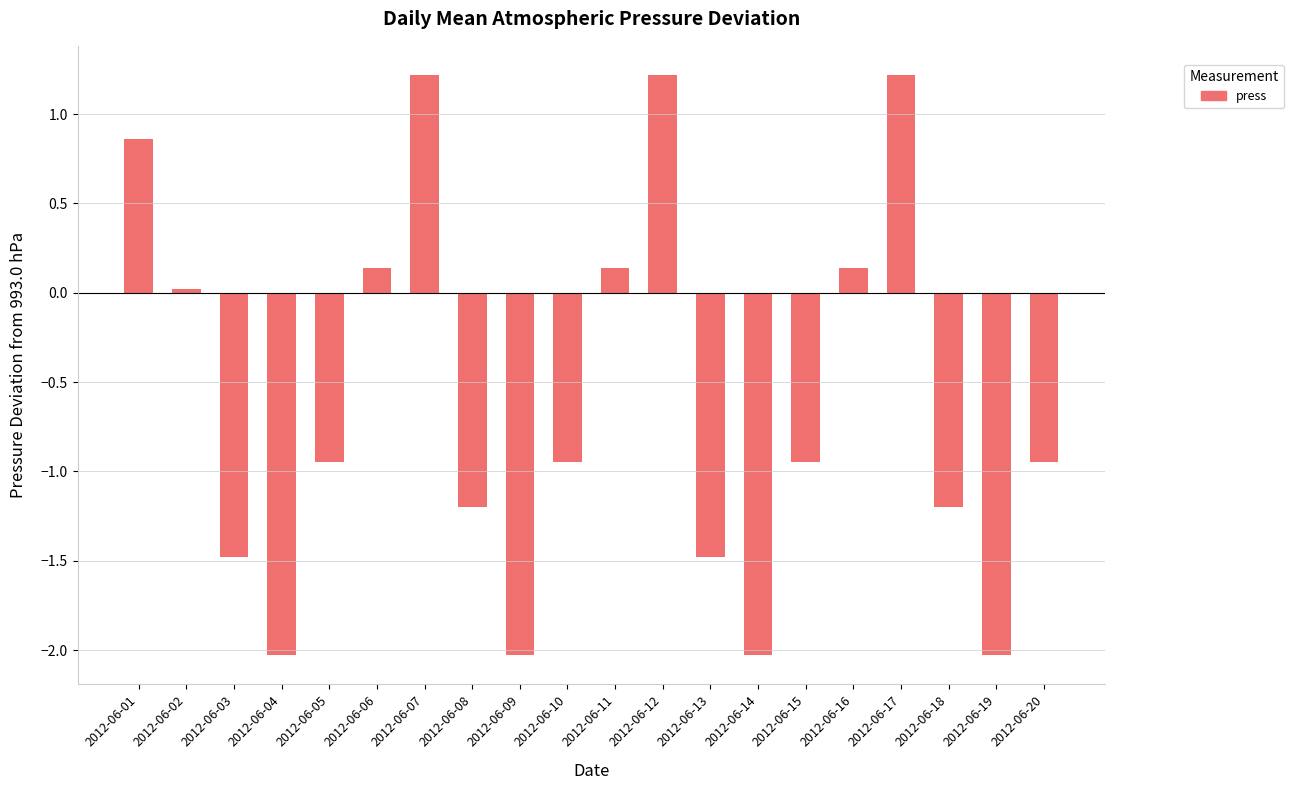

What is the value of the 3rd bar from the left?

-1.5